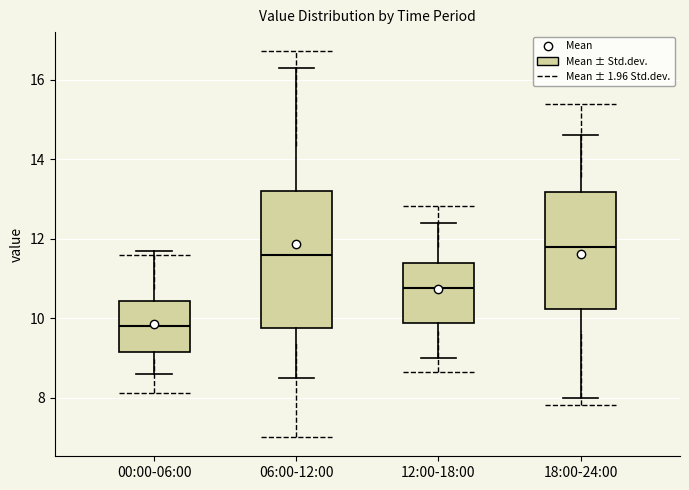

Reading left to right, read every box against the y-axis: the position of its median line, the range the box covers, and the ends of its whiskers. The values are not printed on the chart, so give them approximately, as read against the axis.

00:00-06:00: median 9.8, box 9.2 to 10.4, whiskers 8.6 to 11.8
06:00-12:00: median 11.6, box 9.8 to 13.2, whiskers 8.6 to 16.4
12:00-18:00: median 10.8, box 9.8 to 11.4, whiskers 9.0 to 12.4
18:00-24:00: median 11.8, box 10.2 to 13.2, whiskers 8.0 to 14.6